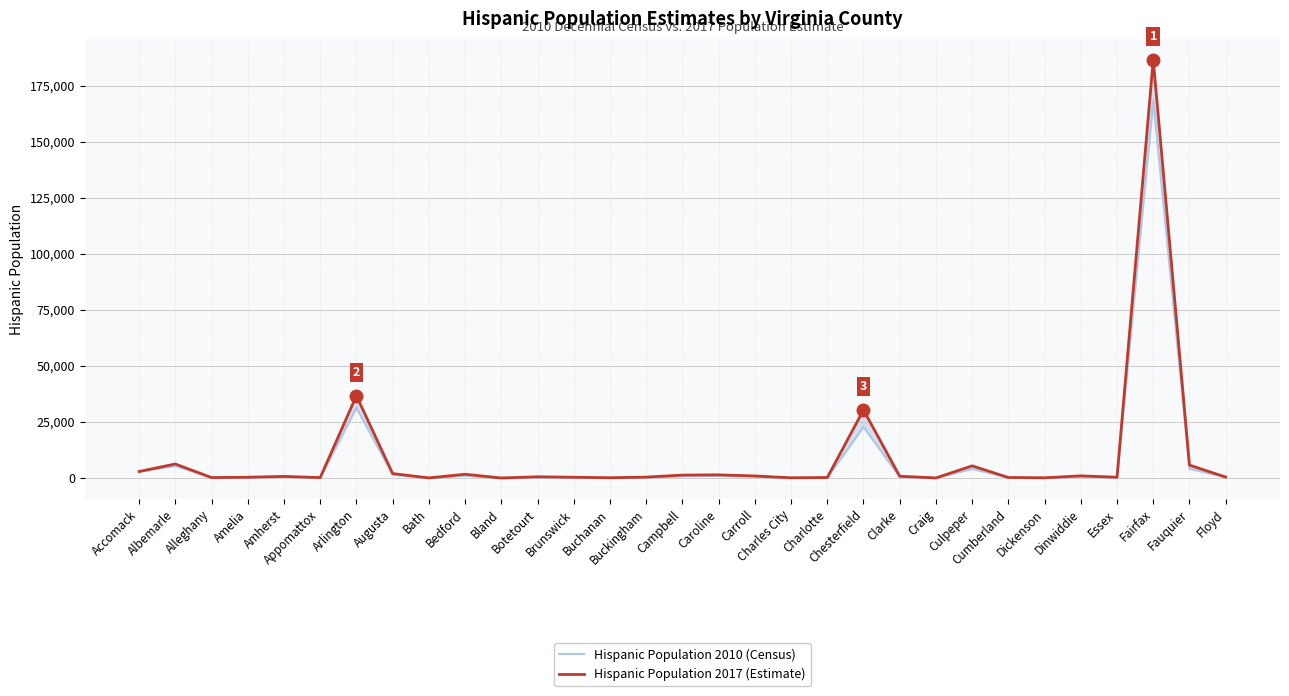

Rank the series by their average value, from highest to lowest.

Hispanic Population 2017 (Estimate), Hispanic Population 2010 (Census)